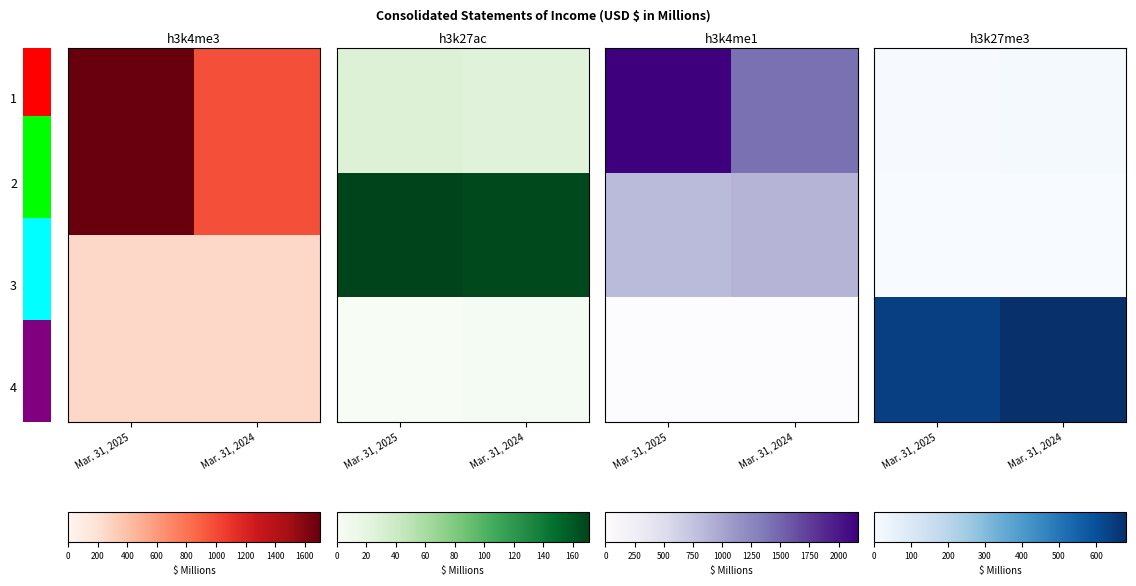

What is the difference between the highest and lowest values at 1?

875